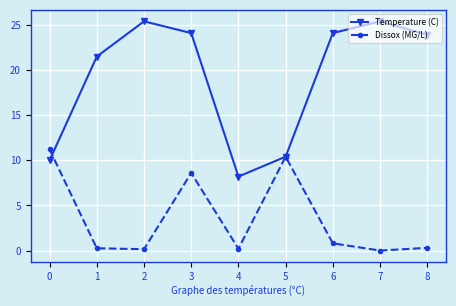

Rank the series by their average value, from lowest to highest.

Dissox (MG/L), Temperature (C)